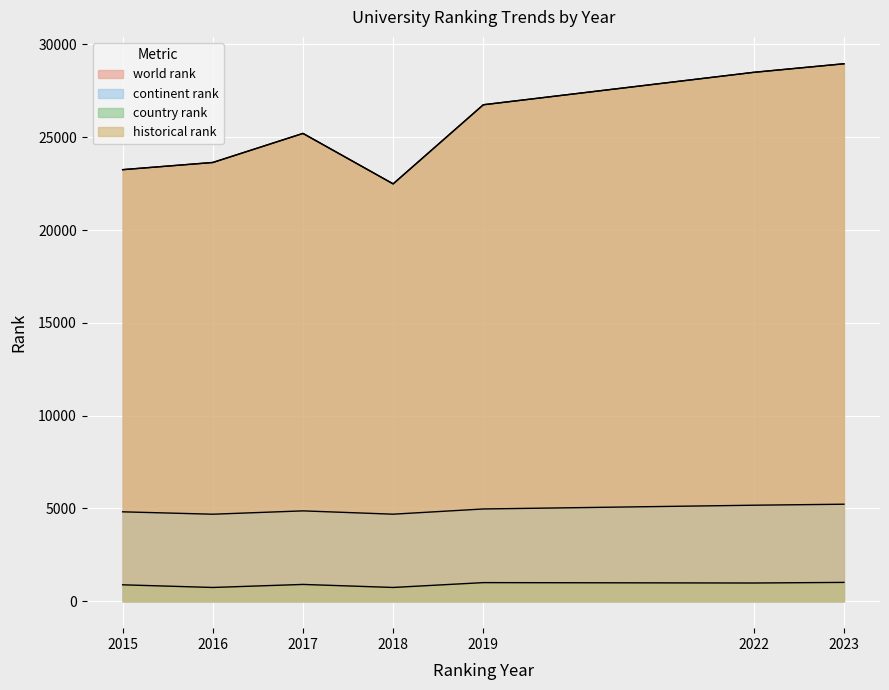

Does the chart display data point markers on the line(s)?

No